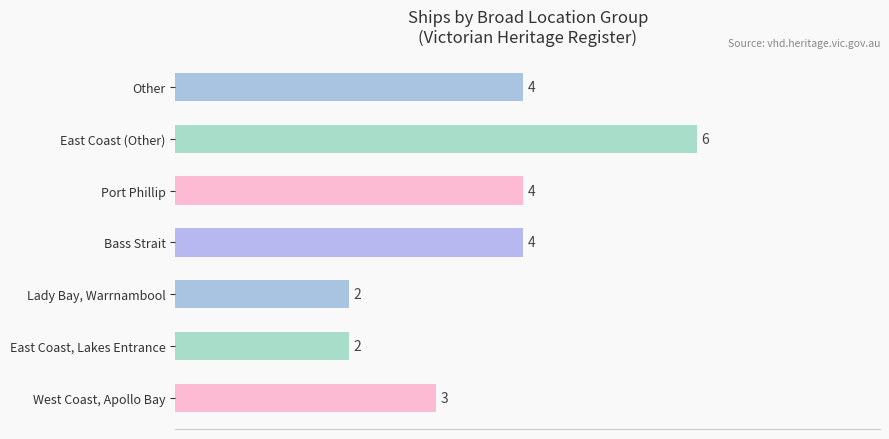

How many distinct data groups are displayed?

1